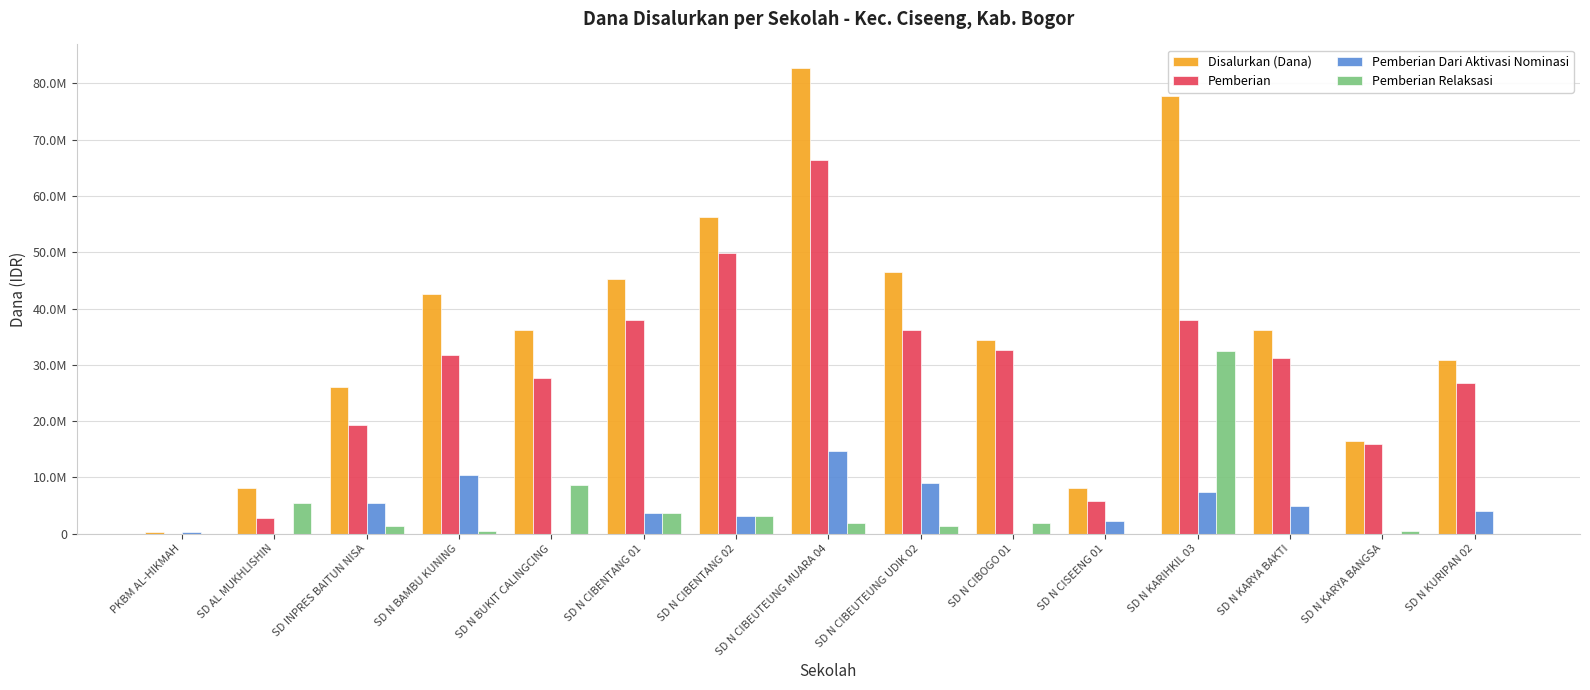

What are all the series names shown in the legend?

Disalurkan (Dana), Pemberian, Pemberian Dari Aktivasi Nominasi, Pemberian Relaksasi